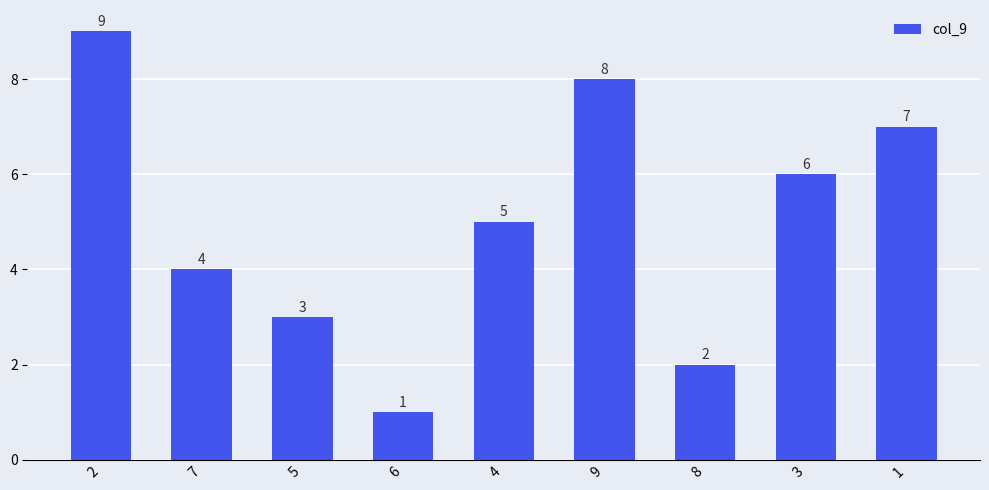

True or false: the data shows 9 at 2.

True